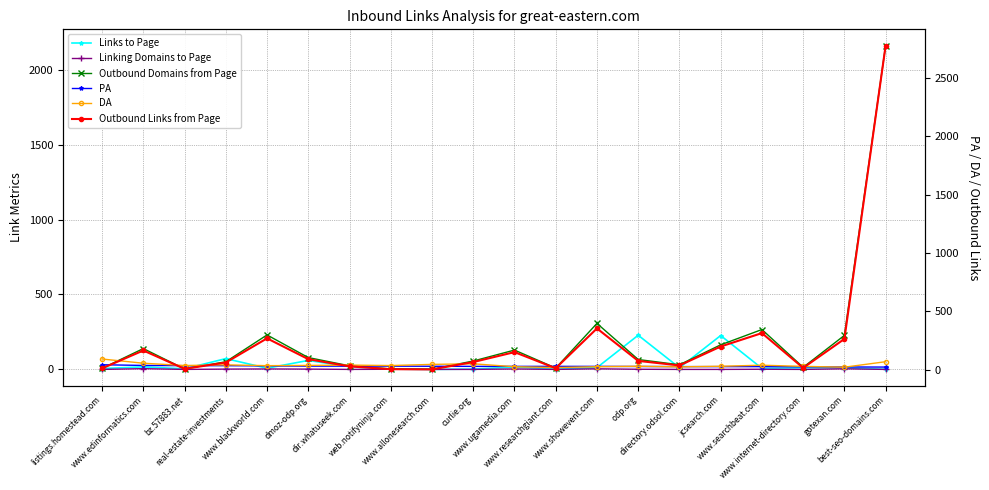

Count the number of categories in the chart.

20